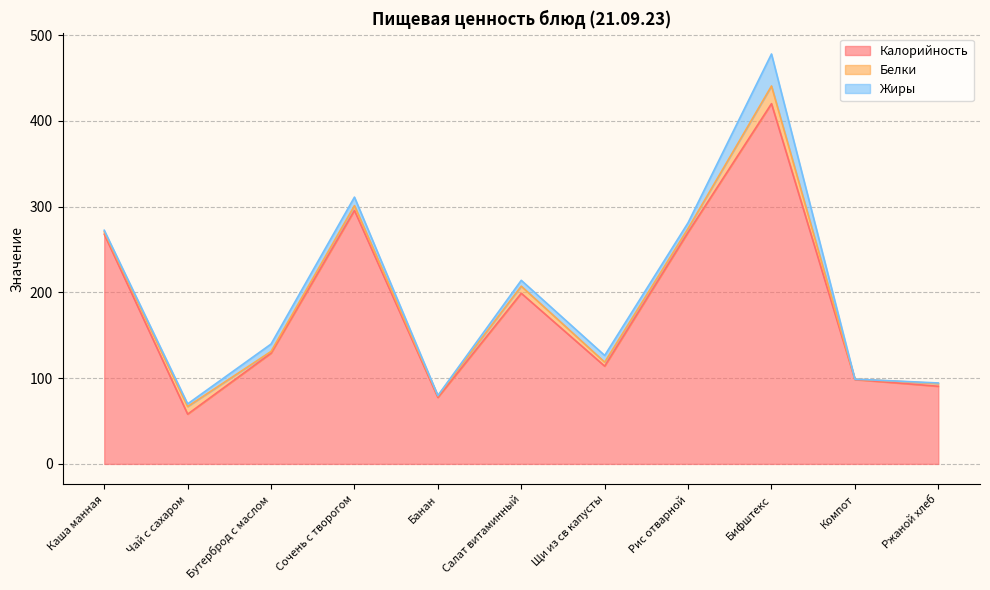

True or false: Жиры has more than 2 points higher than both neighbors.

True